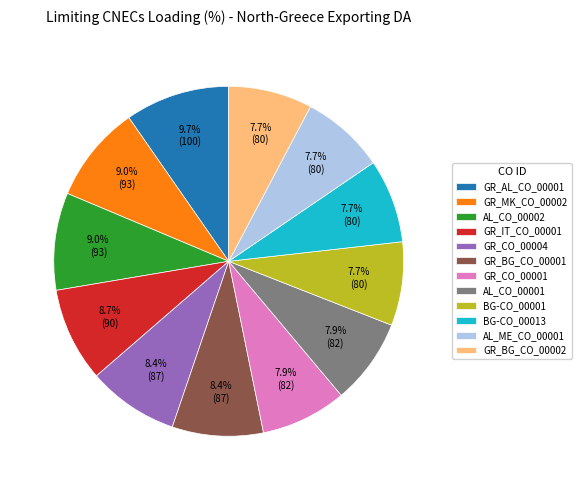

What is the largest slice in the pie chart?

GR_AL_CO_00001